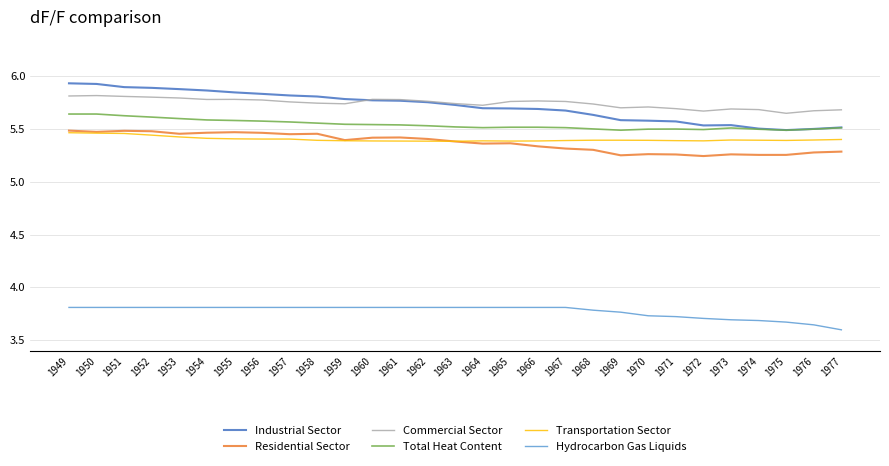

True or false: Transportation Sector and Hydrocarbon Gas Liquids intersect in this chart.

False